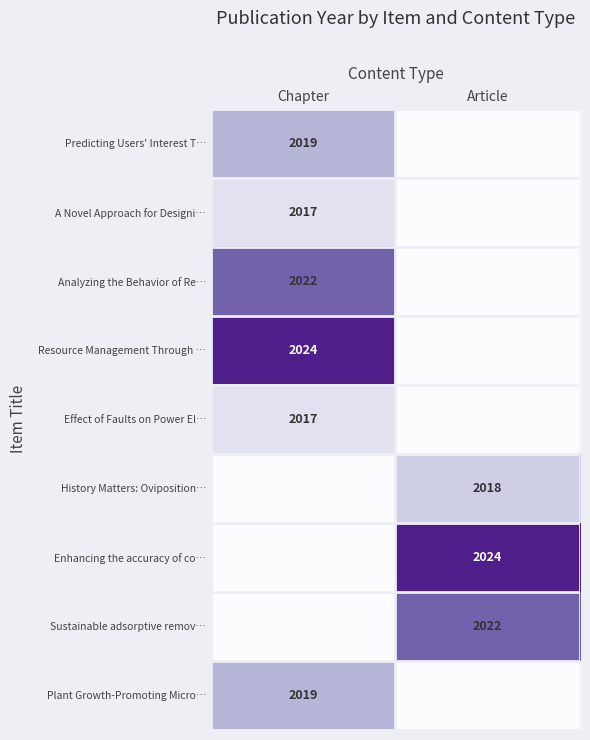

The A Novel Approach for Designi… series shows 2017 at Chapter. True or false?

True